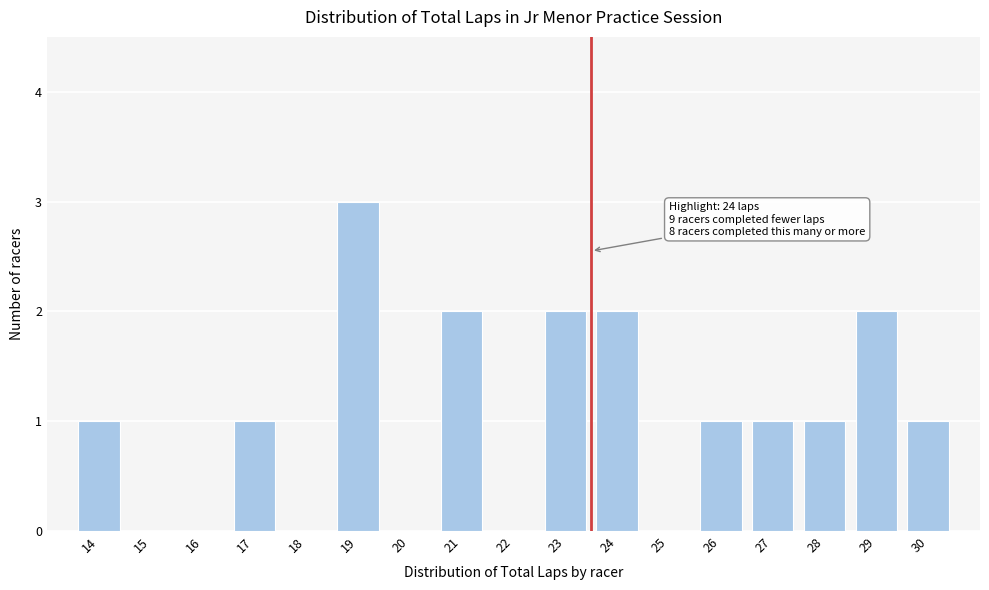

Reading left to right, transcribe all the data shown in this chart.

14=1	15=0	16=0	17=1	18=0	19=3	20=0	21=2	22=0	23=2	24=2	25=0	26=1	27=1	28=1	29=2	30=1